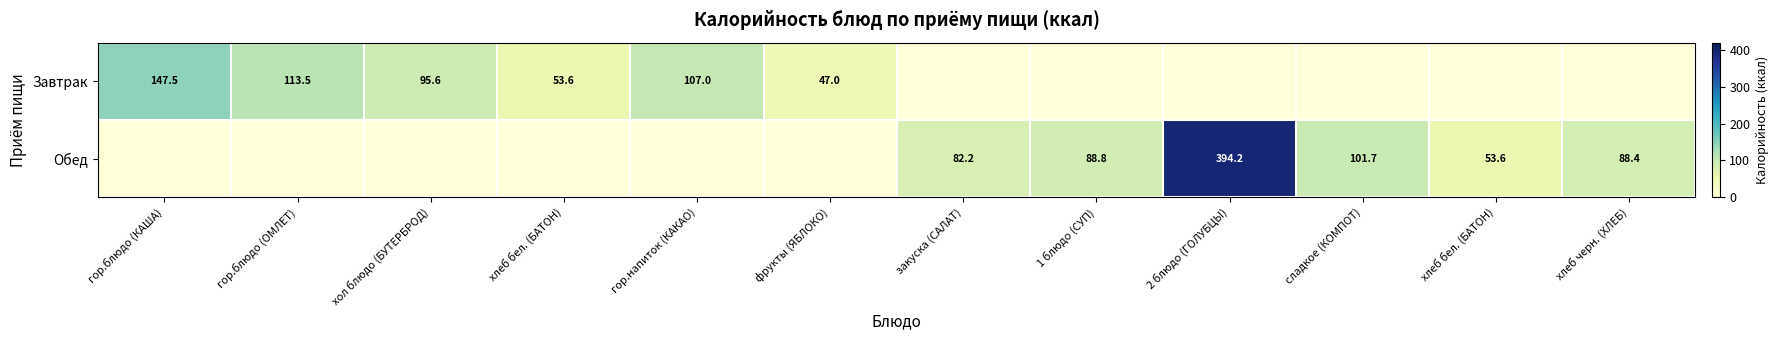

How many distinct data groups are displayed?

2